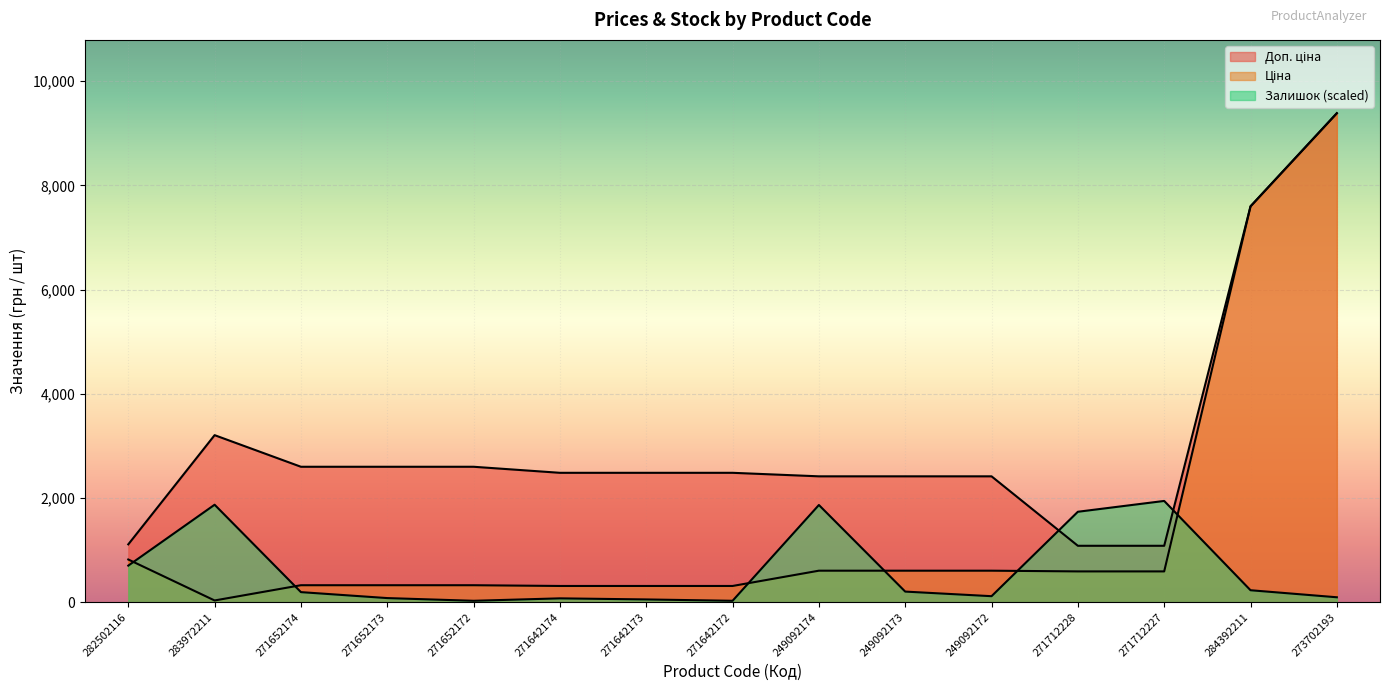

What is the minimum value shown in the chart?

26.0